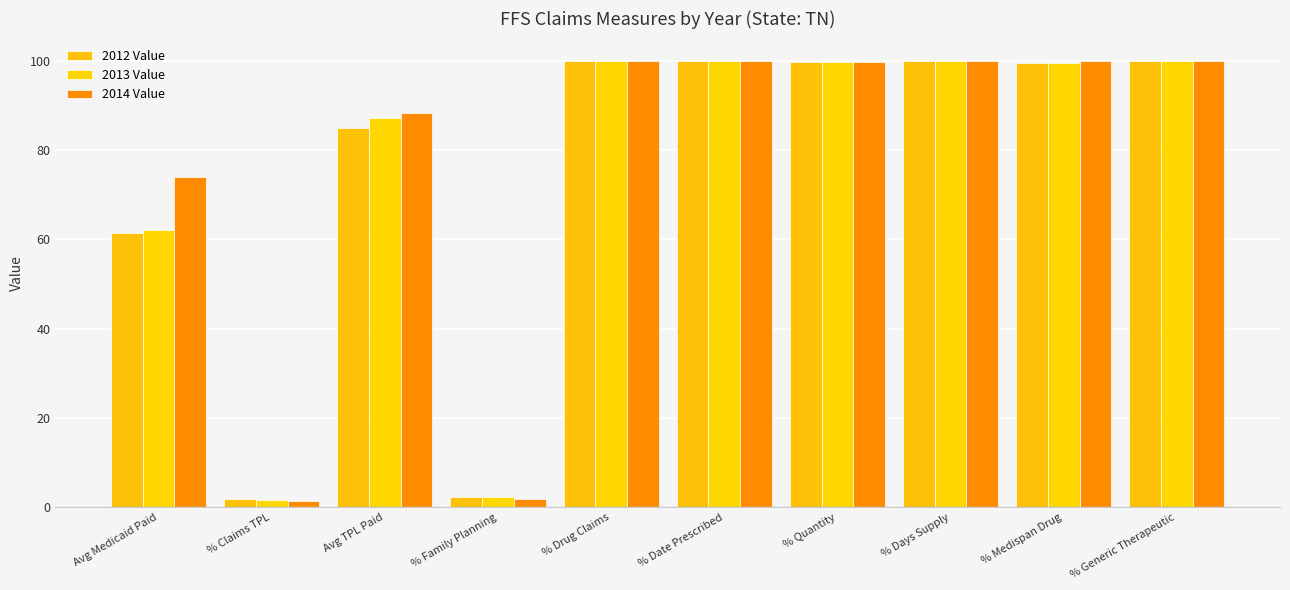

How many categories are shown in the chart?

10